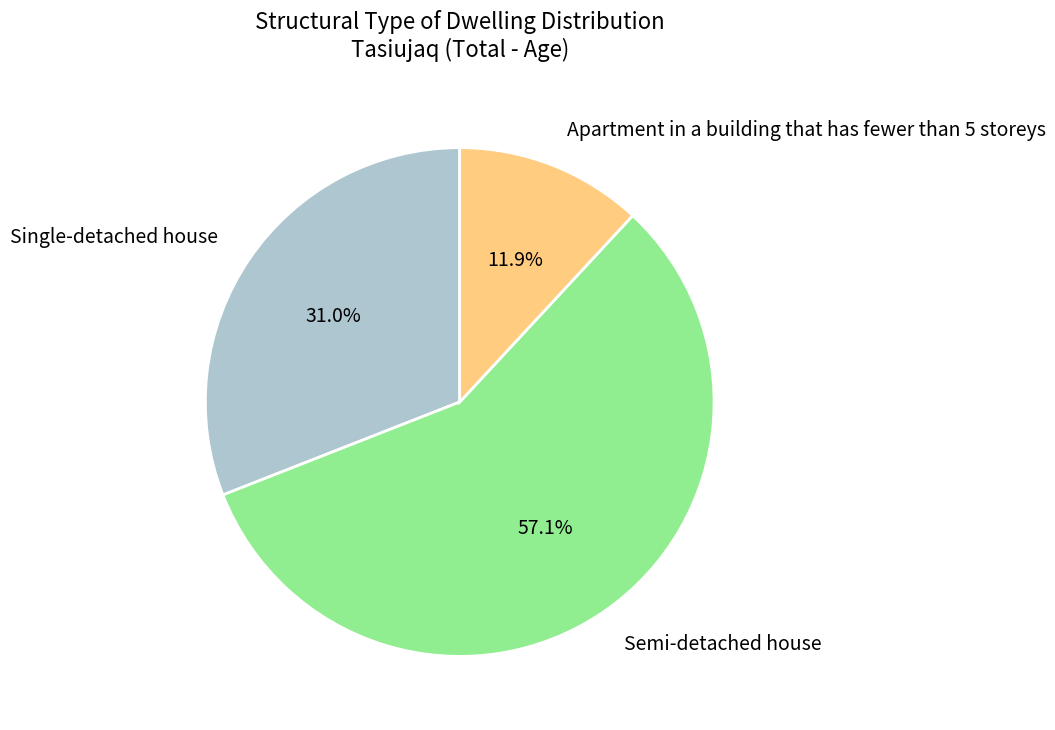

Count the number of slices in the pie.

3